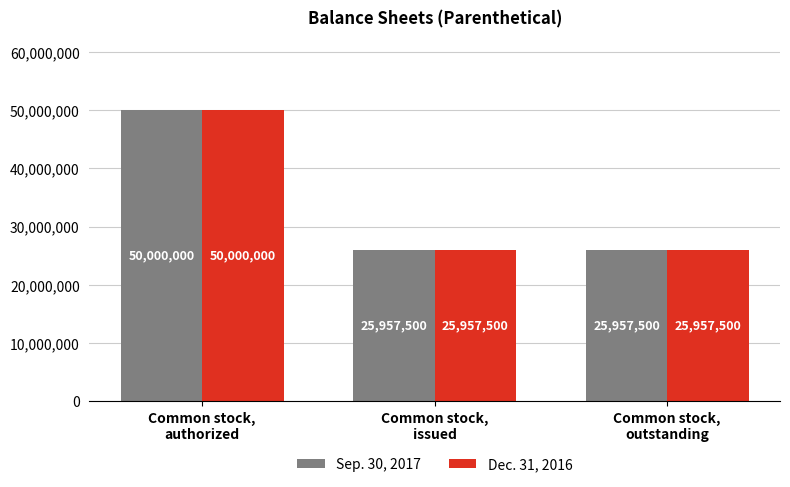

Is it true that Sep. 30, 2017 equals 50000000 at Common stock,
authorized?

True